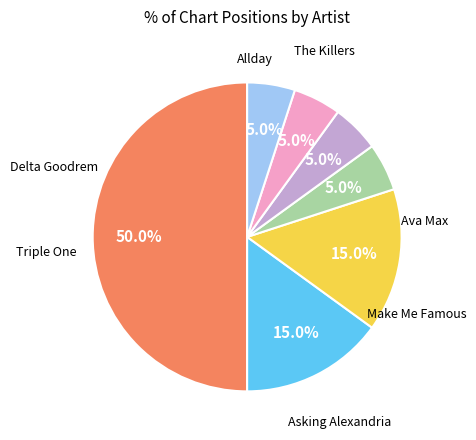

Count the number of slices in the pie.

7